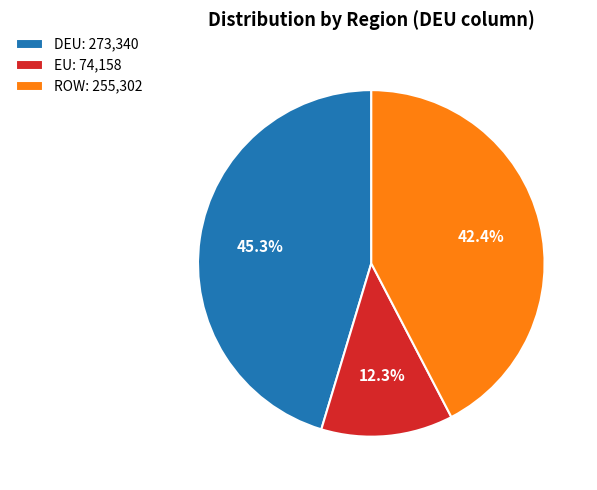

To the nearest percent, what is the difference between the EU and ROW slice percentages?

30%